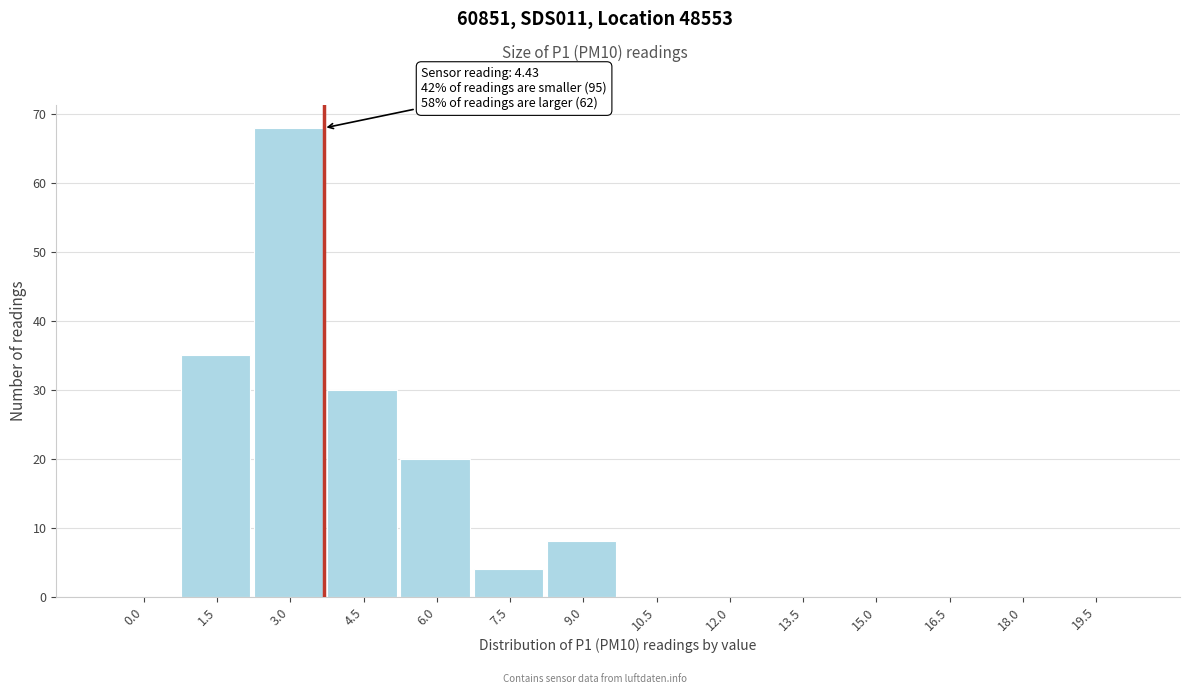

Reading left to right, transcribe all the data shown in this chart.

0.0=0	1.5=35	3.0=68	4.5=30	6.0=20	7.5=4	9.0=8	10.5=0	12.0=0	13.5=0	15.0=0	16.5=0	18.0=0	19.5=0